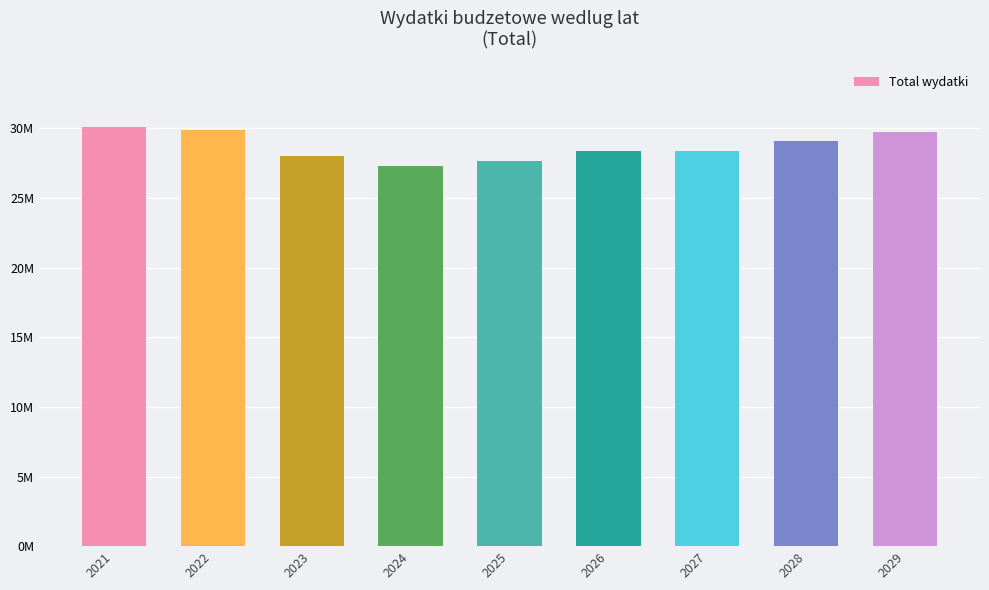

Is it true that the value at 2027 is 28383082.0?

True